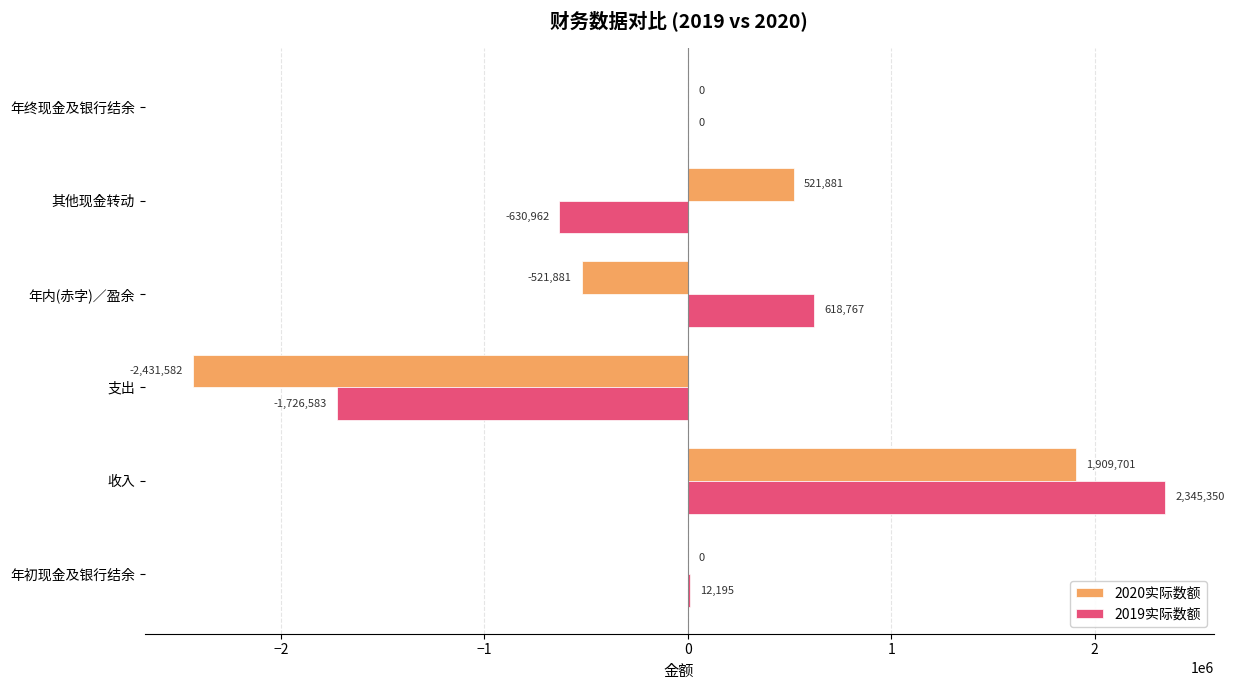

True or false: 2019实际数额 has a value of -1726583 at 支出.

True